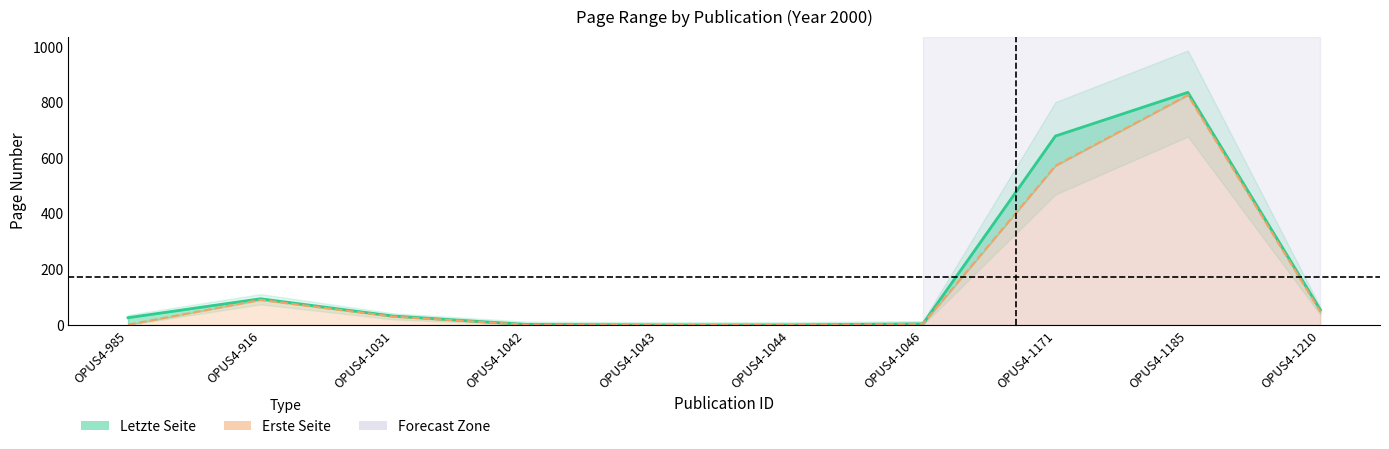

What is the difference between the Erste Seite values at OPUS4-1043 and OPUS4-1046?

4